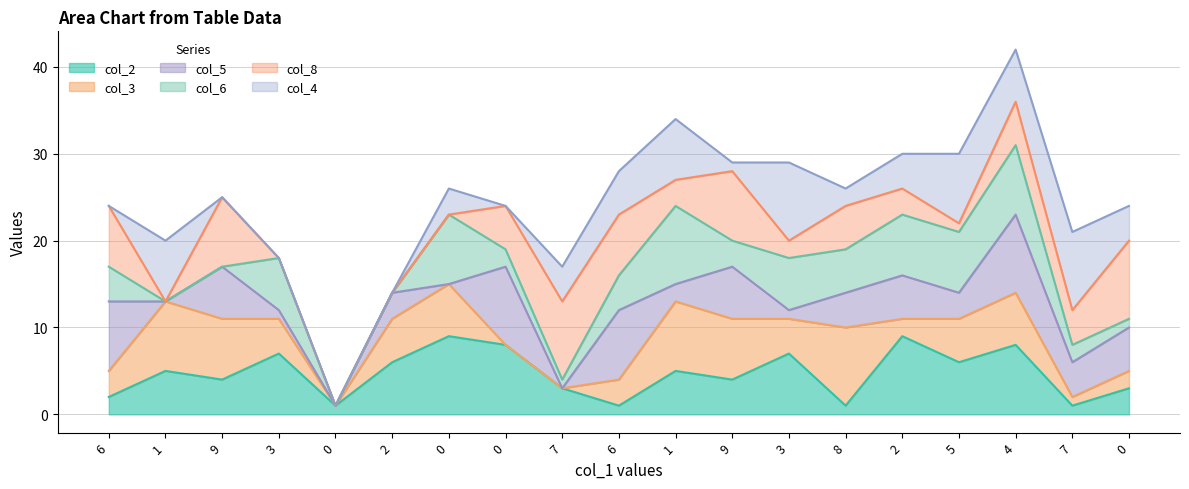

What is the maximum value for col_8_line?

36